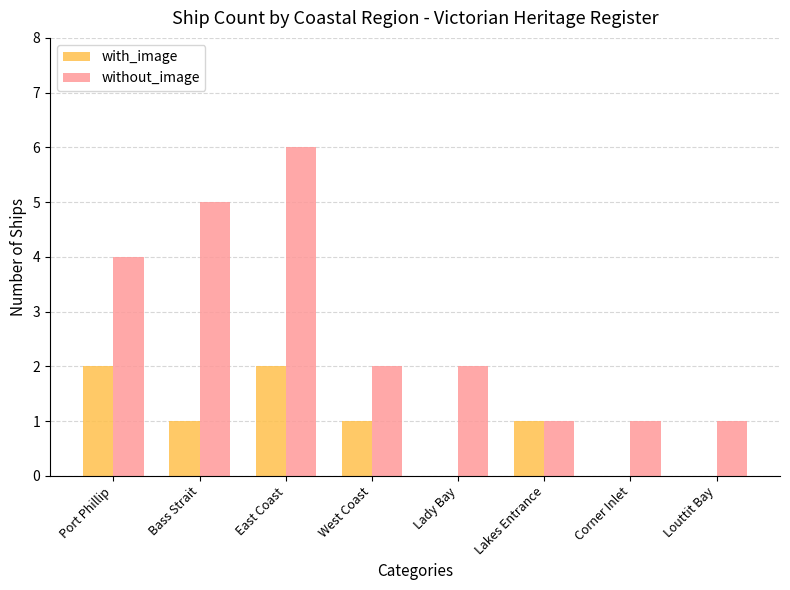

What is the sum of the without_image values at Port Phillip and Lady Bay?

6